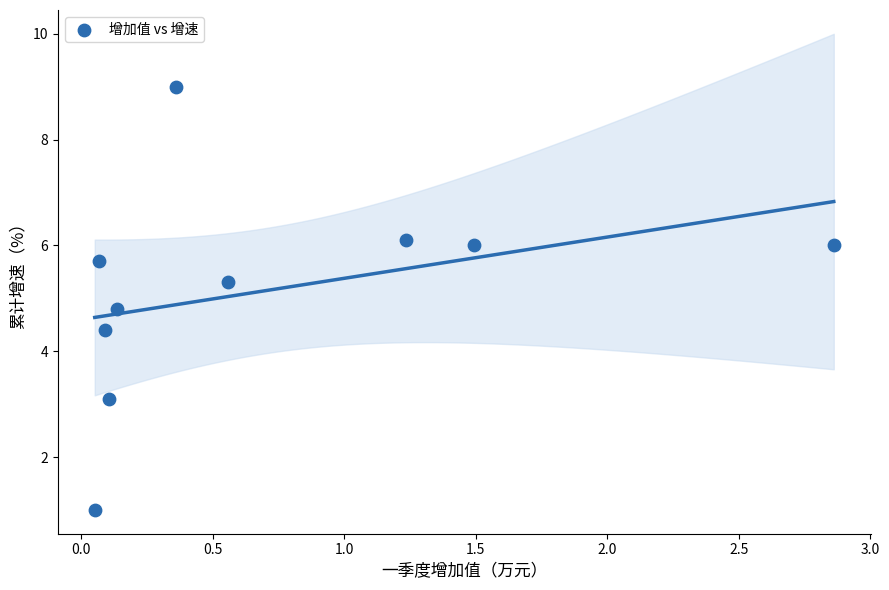

What is the average X value?

0.7